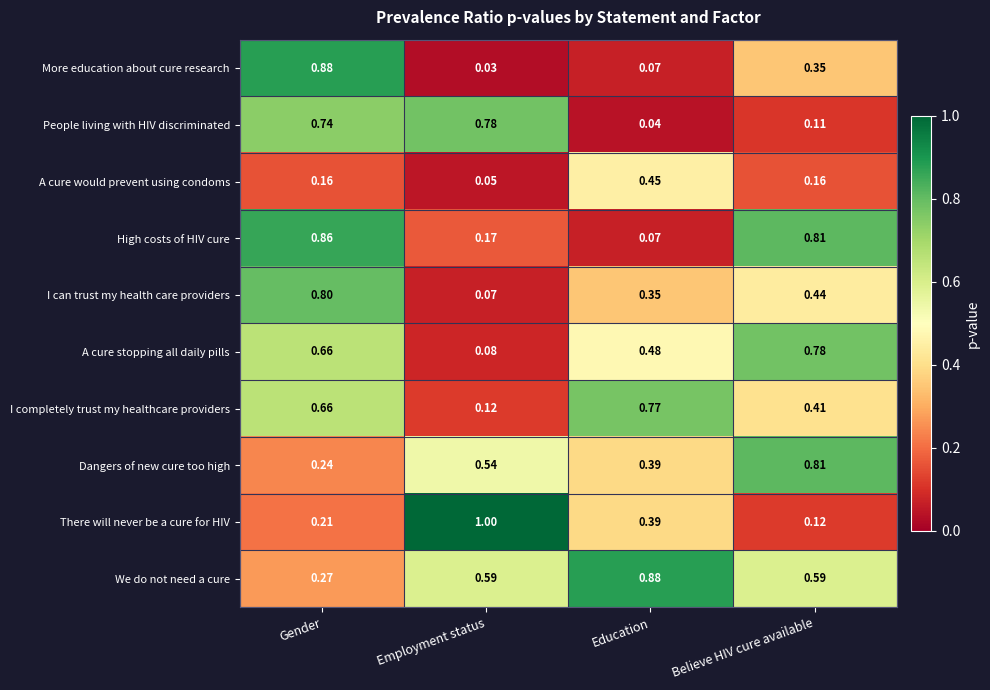

At which label is There will never be a cure for HIV closest to 0?

Believe HIV cure available